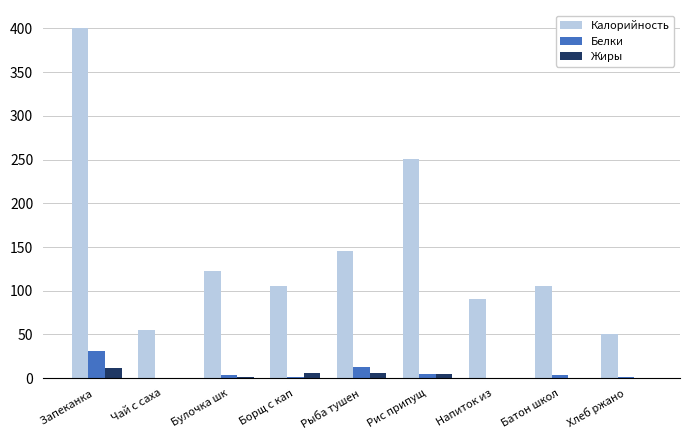

At which category does the chart reach its peak across all series?

Запеканка 